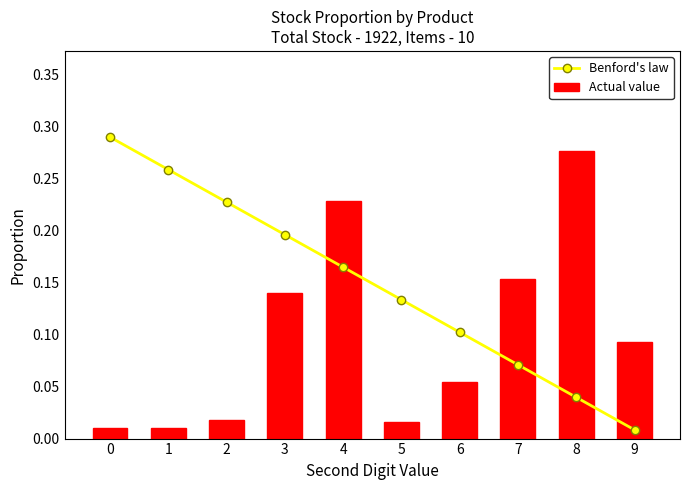

At how many categories does at least one series exceed 0?

10